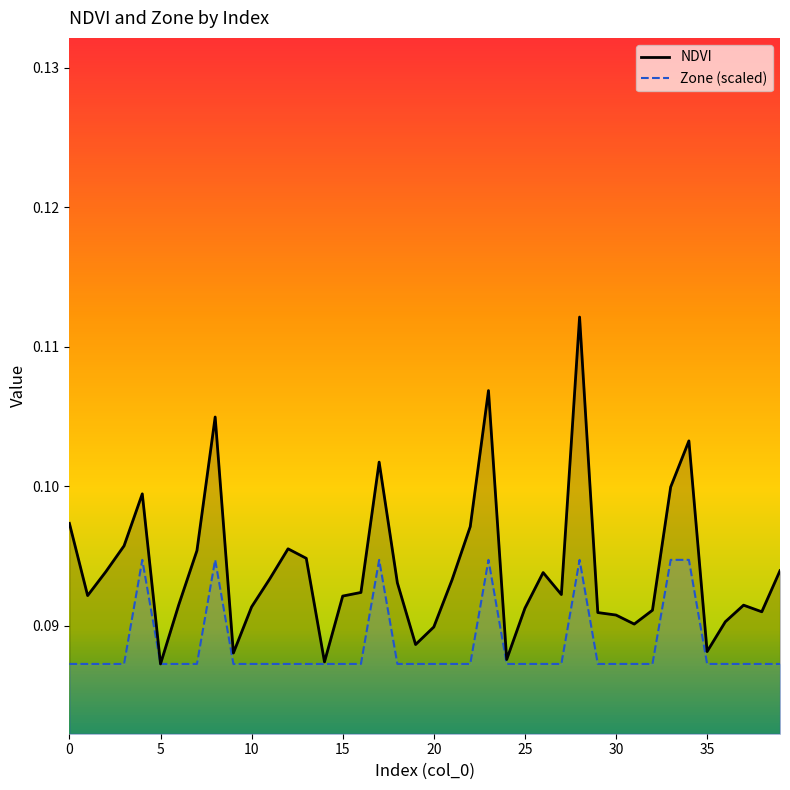

Which series has the largest range (max minus min)?

NDVI